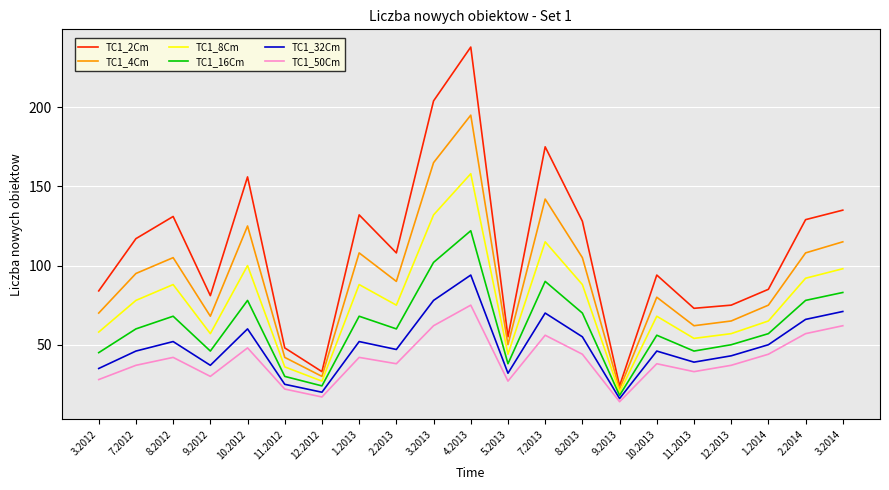

Reading right to left, what are all the values shown in this chart?

TC1_2Cm: 3.2014=135	2.2014=129	1.2014=85	12.2013=75	11.2013=73	10.2013=94	9.2013=24	8.2013=128	7.2013=175	5.2013=55	4.2013=238	3.2013=204	2.2013=108	1.2013=132	12.2012=33	11.2012=48	10.2012=156	9.2012=81	8.2012=131	7.2012=117	3.2012=84
TC1_4Cm: 3.2014=115	2.2014=108	1.2014=75	12.2013=65	11.2013=62	10.2013=80	9.2013=22	8.2013=105	7.2013=142	5.2013=50	4.2013=195	3.2013=165	2.2013=90	1.2013=108	12.2012=30	11.2012=42	10.2012=125	9.2012=68	8.2012=105	7.2012=95	3.2012=70
TC1_8Cm: 3.2014=98	2.2014=92	1.2014=65	12.2013=57	11.2013=54	10.2013=68	9.2013=20	8.2013=88	7.2013=115	5.2013=44	4.2013=158	3.2013=132	2.2013=75	1.2013=88	12.2012=27	11.2012=36	10.2012=100	9.2012=57	8.2012=88	7.2012=78	3.2012=58
TC1_16Cm: 3.2014=83	2.2014=78	1.2014=57	12.2013=50	11.2013=46	10.2013=56	9.2013=18	8.2013=70	7.2013=90	5.2013=38	4.2013=122	3.2013=102	2.2013=60	1.2013=68	12.2012=24	11.2012=30	10.2012=78	9.2012=46	8.2012=68	7.2012=60	3.2012=45
TC1_32Cm: 3.2014=71	2.2014=66	1.2014=50	12.2013=43	11.2013=39	10.2013=46	9.2013=16	8.2013=55	7.2013=70	5.2013=32	4.2013=94	3.2013=78	2.2013=47	1.2013=52	12.2012=20	11.2012=25	10.2012=60	9.2012=37	8.2012=52	7.2012=46	3.2012=35
TC1_50Cm: 3.2014=62	2.2014=57	1.2014=44	12.2013=37	11.2013=33	10.2013=38	9.2013=14	8.2013=44	7.2013=56	5.2013=27	4.2013=75	3.2013=62	2.2013=38	1.2013=42	12.2012=17	11.2012=22	10.2012=48	9.2012=30	8.2012=42	7.2012=37	3.2012=28